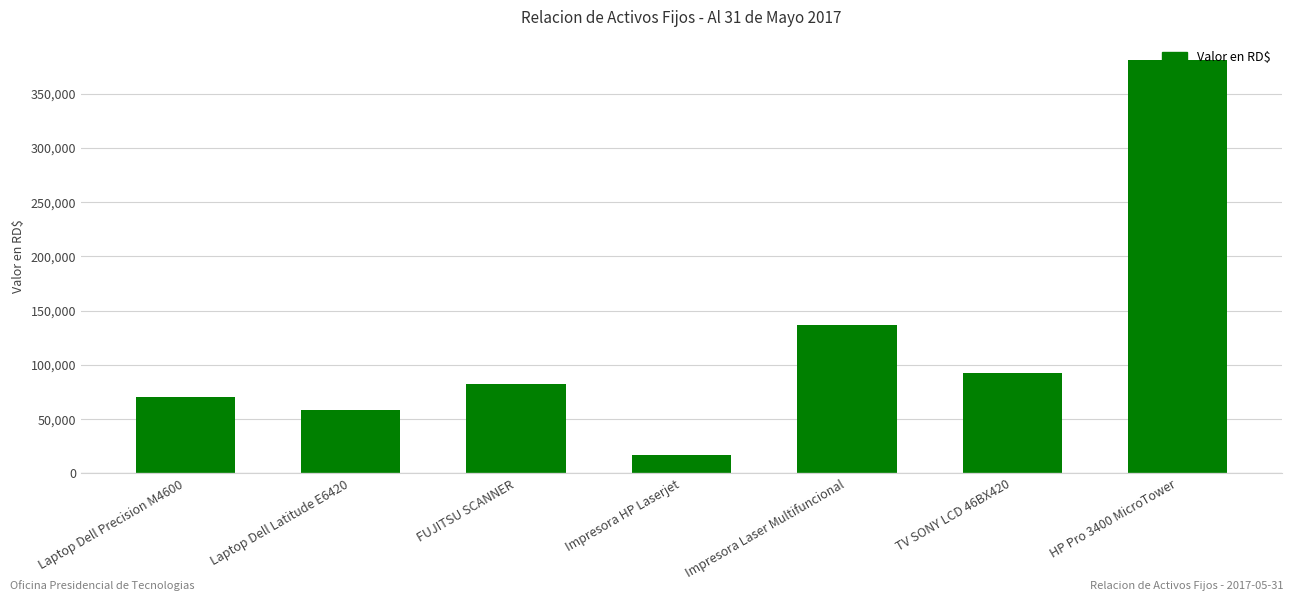

Is it true that the value at Laptop Dell Latitude E6420 is 58309.8?

True